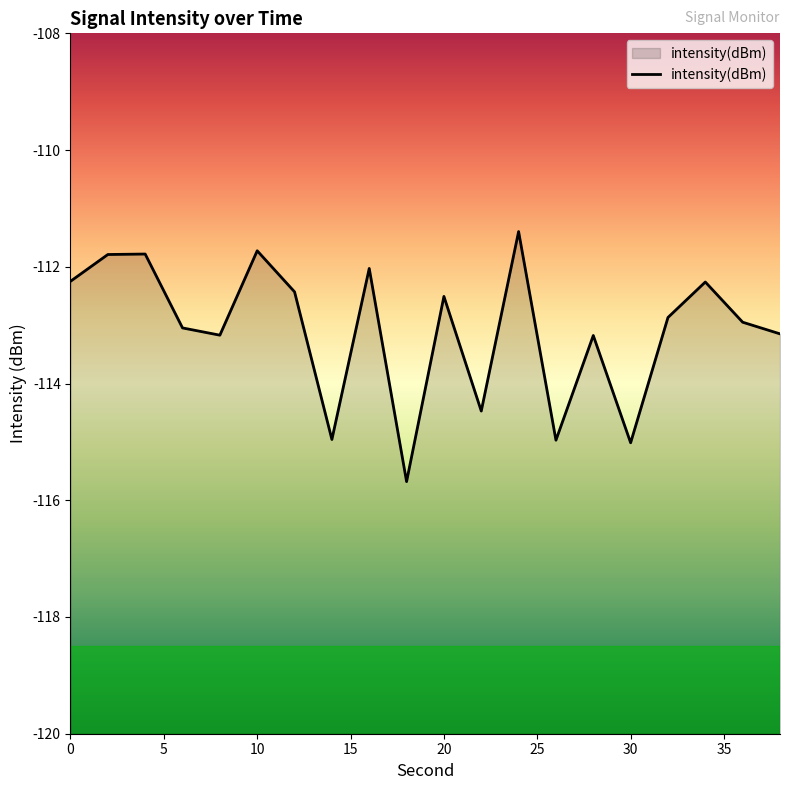

The value at 10 is -24.5. True or false?

False